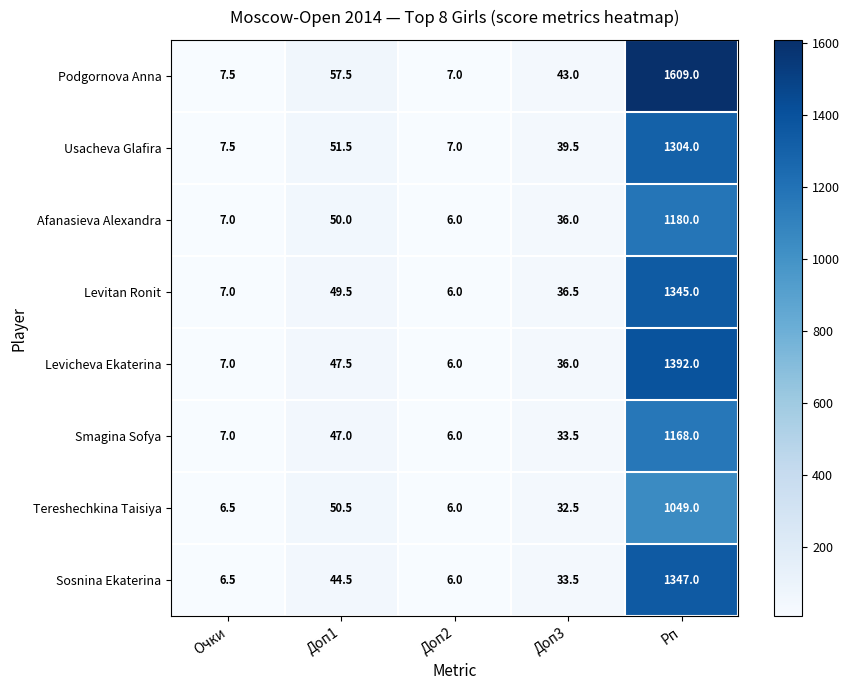

Which series has the largest total across all categories?

Podgornova Anna